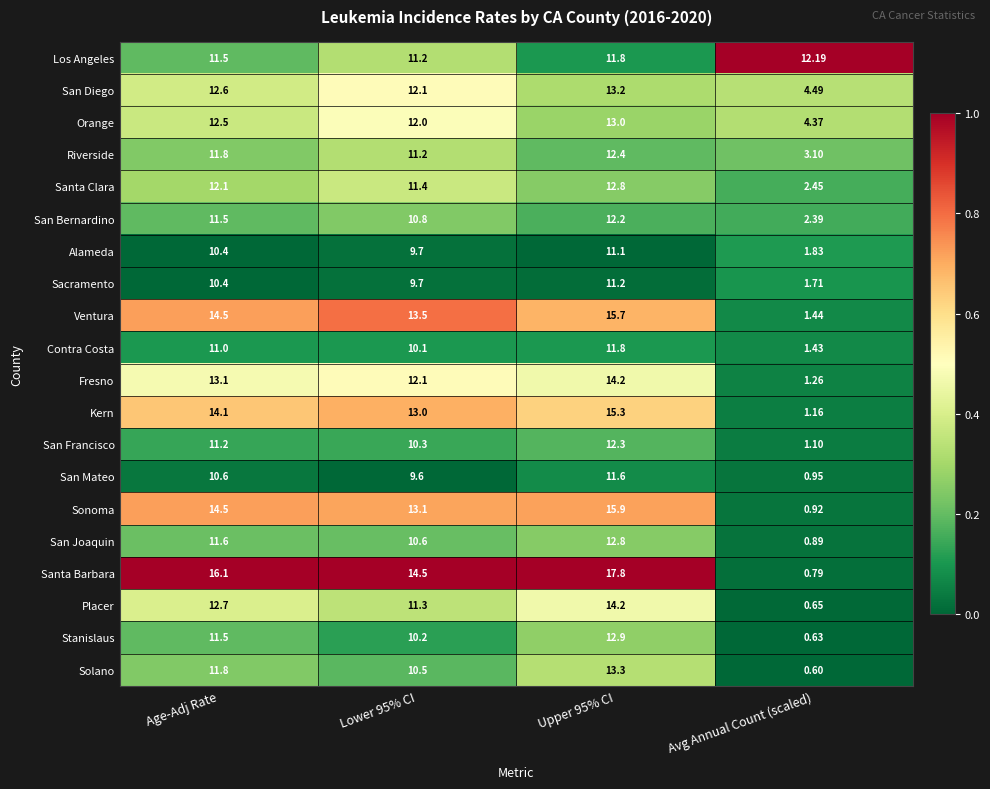

Which series has the widest spread of values?

Santa Barbara